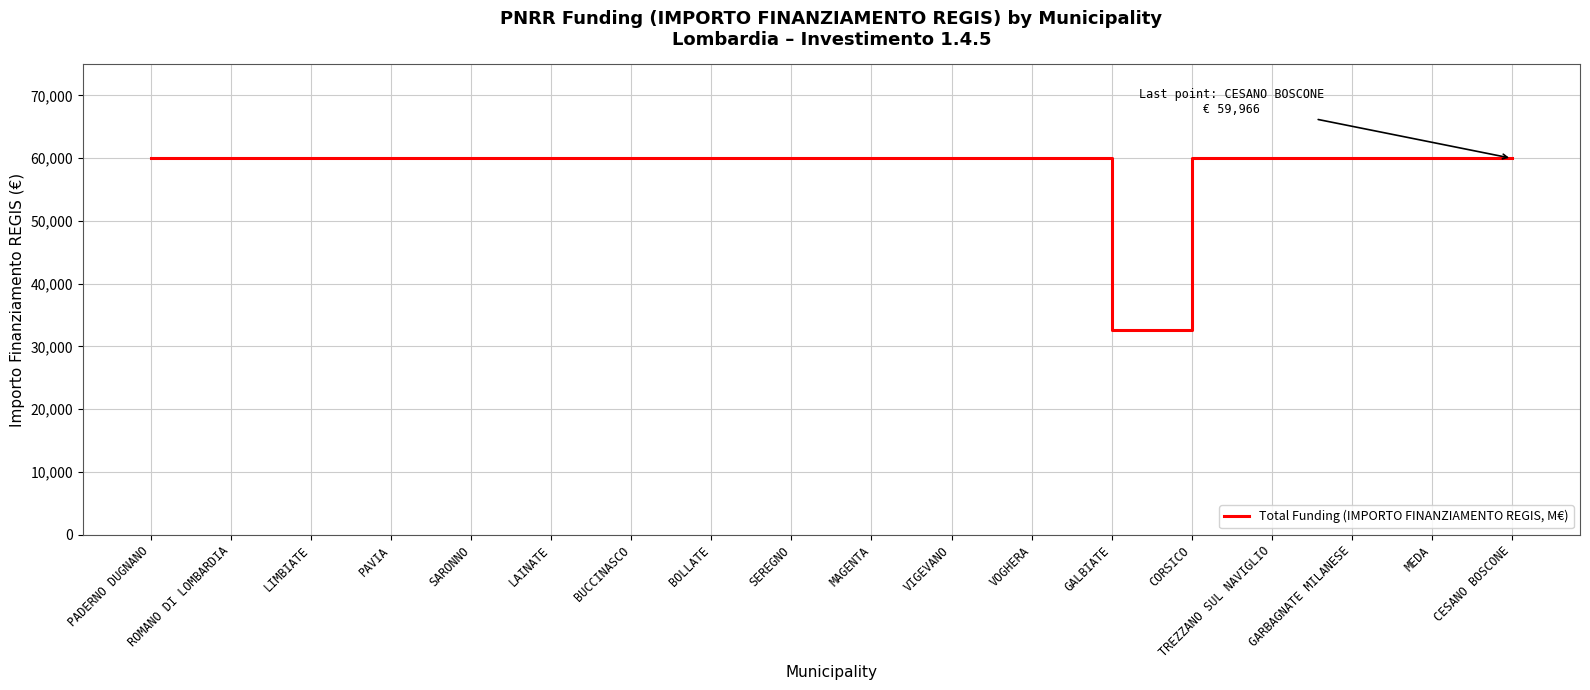

Read the value at LIMBIATE.

59966